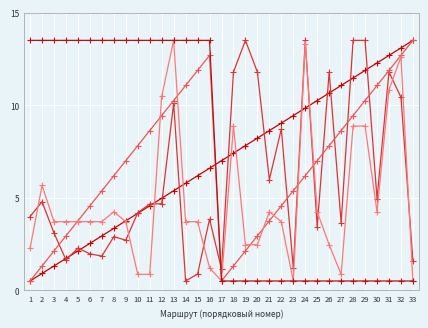

The value of № маршрута в разделе at 16 is 6.9. True or false?

False